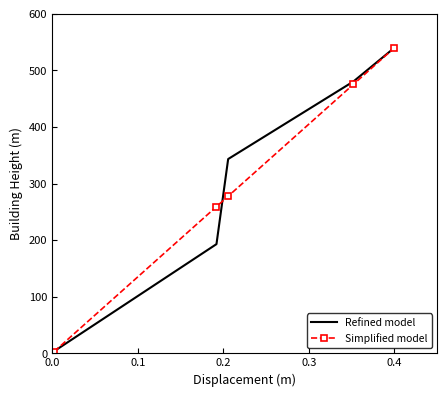

What is the greatest value displayed?

540.0